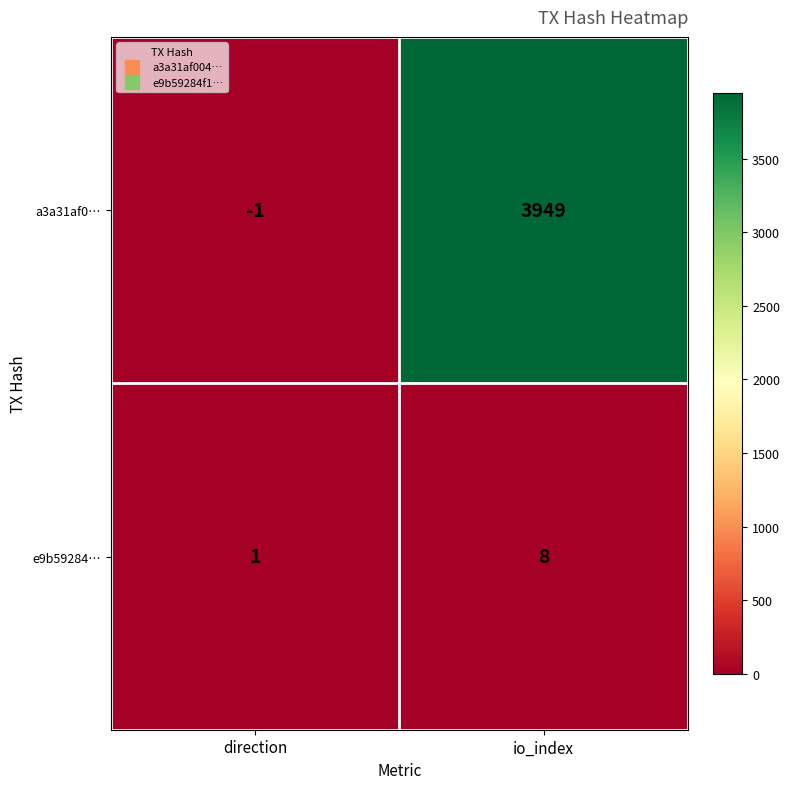

Reading left to right, extract all data points from this chart.

a3a31af0…: direction=-1	io_index=3949
e9b59284…: direction=1	io_index=8